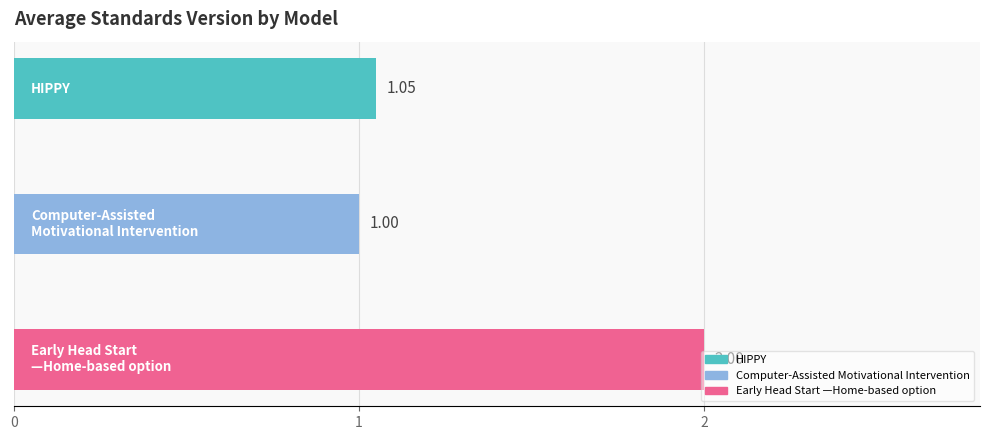

What is the difference between the maximum and minimum values?

1.0